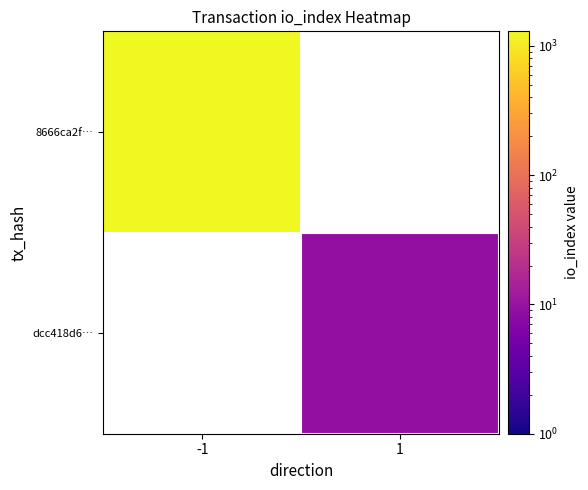

At how many categories does at least one series exceed 393?

1